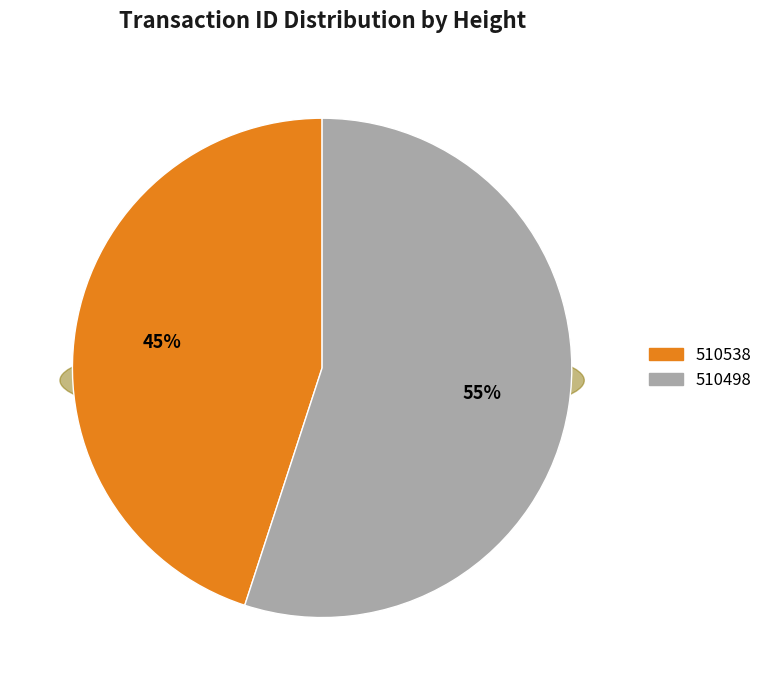

What is the largest slice in the pie chart?

510498